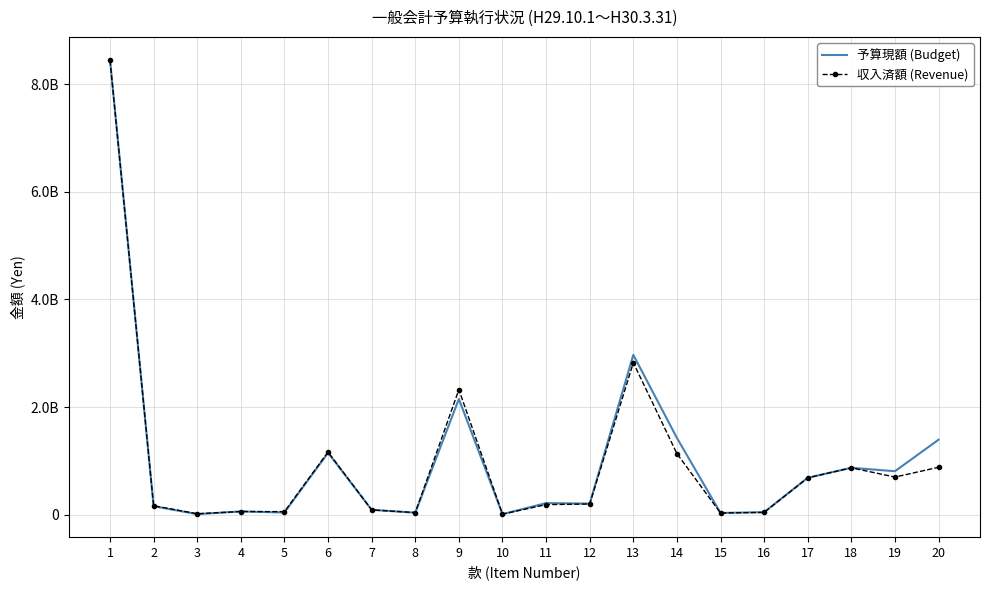

What are all the series names shown in the legend?

予算現額 (Budget), 収入済額 (Revenue)